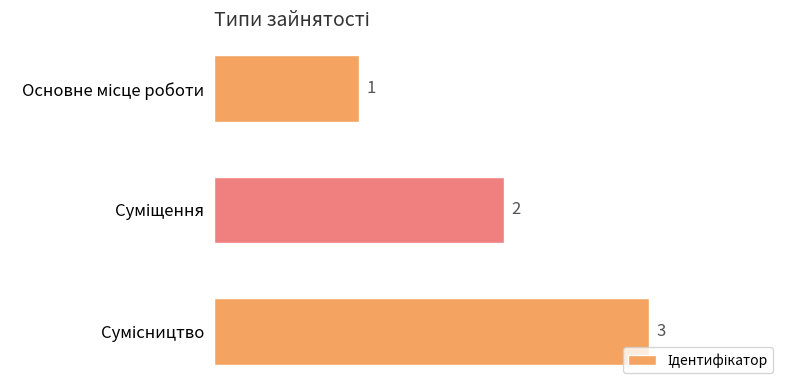

Does the chart contain any negative values?

No